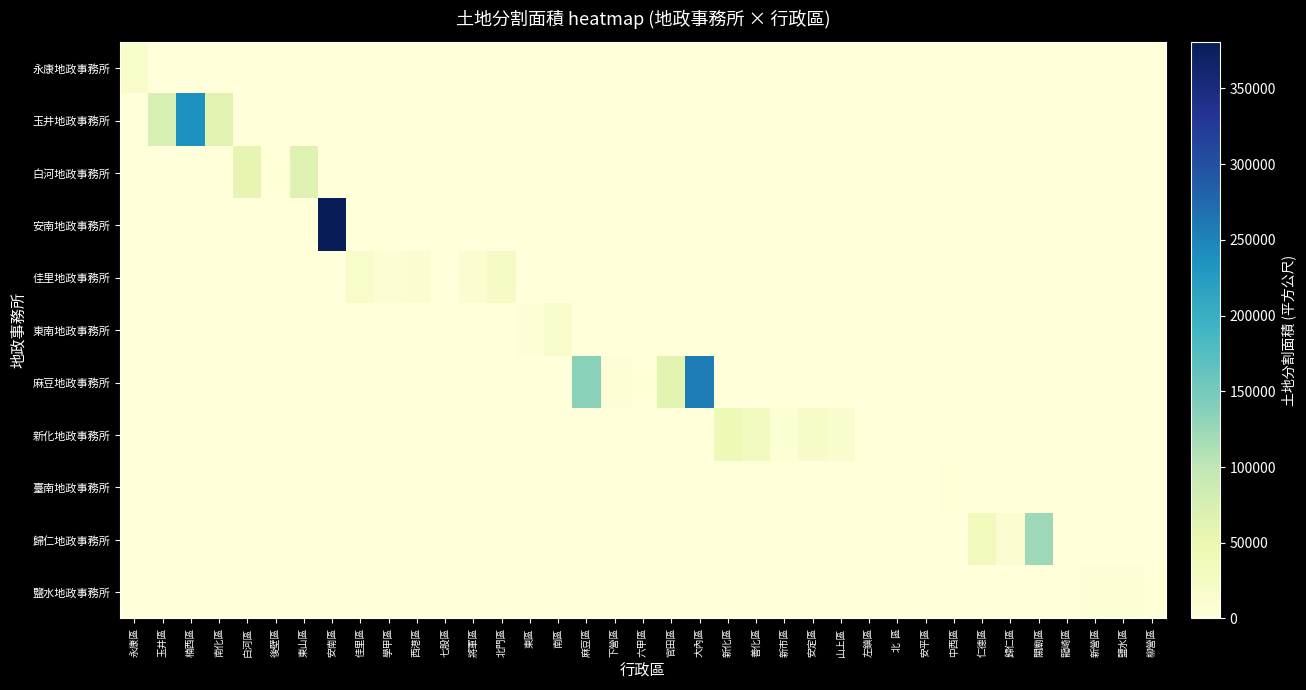

At how many categories does at least one series exceed 326378?

1